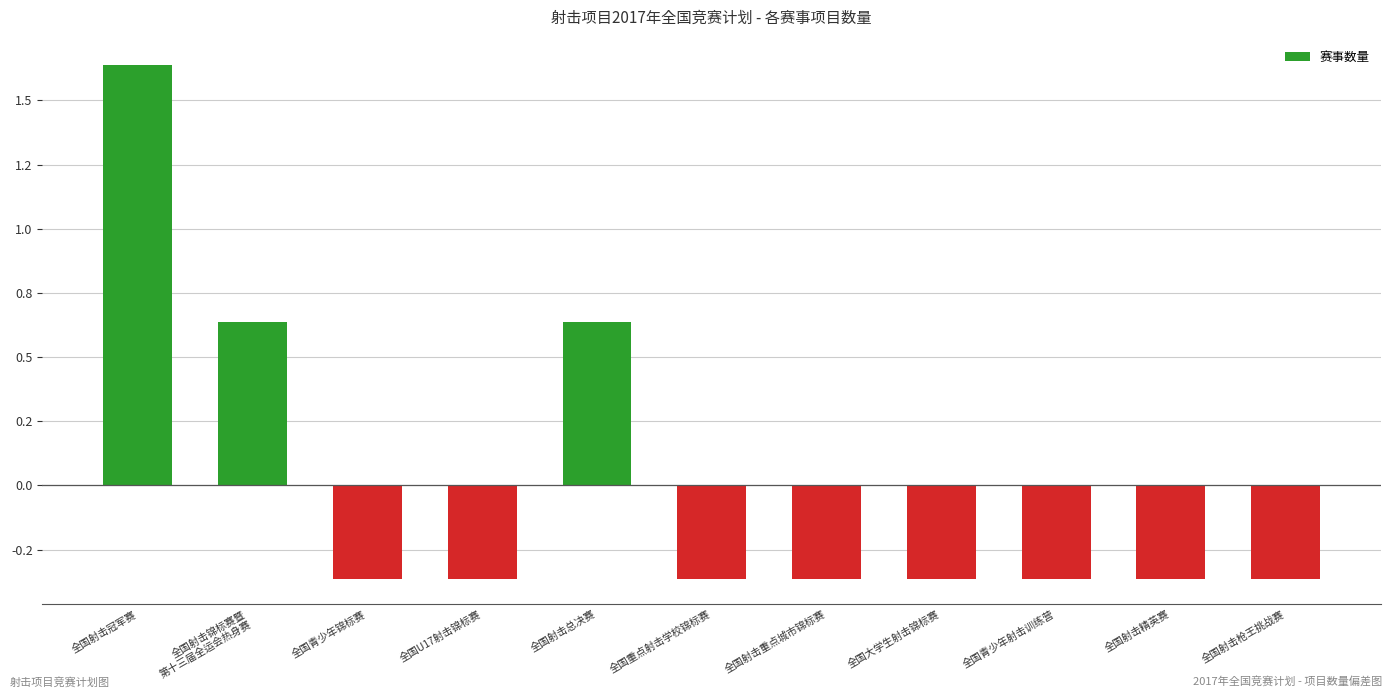

At which label does the data first exceed 0?

全国射击冠军赛